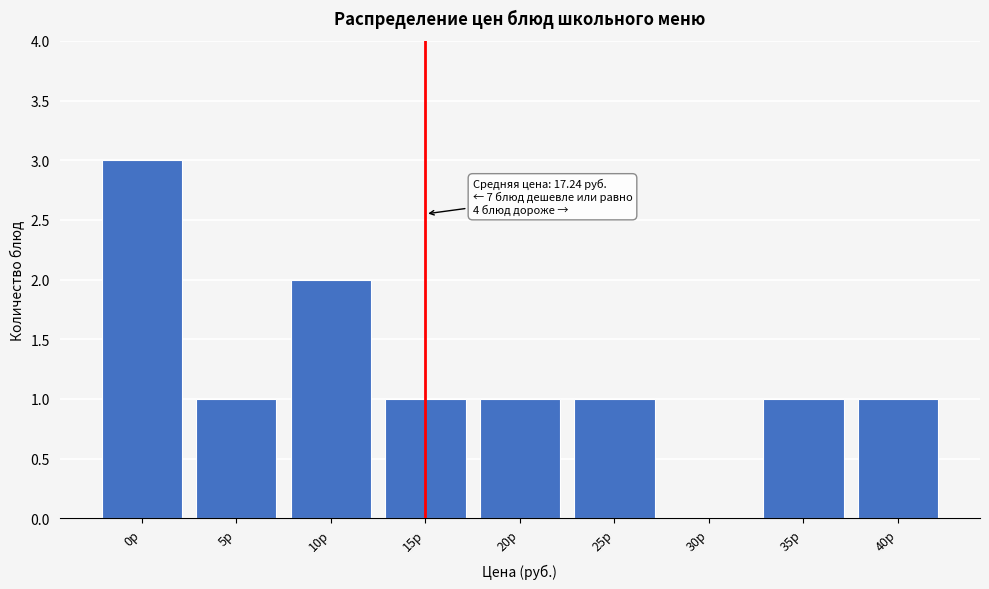

Reading left to right, list all the values displayed in this chart.

0р=3	5р=1	10р=2	15р=1	20р=1	25р=1	30р=0	35р=1	40р=1